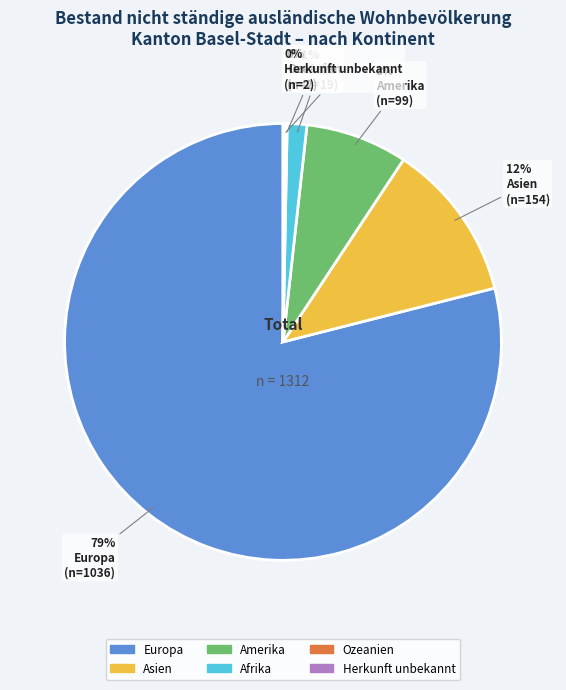

Is Amerika the majority of the pie?

No